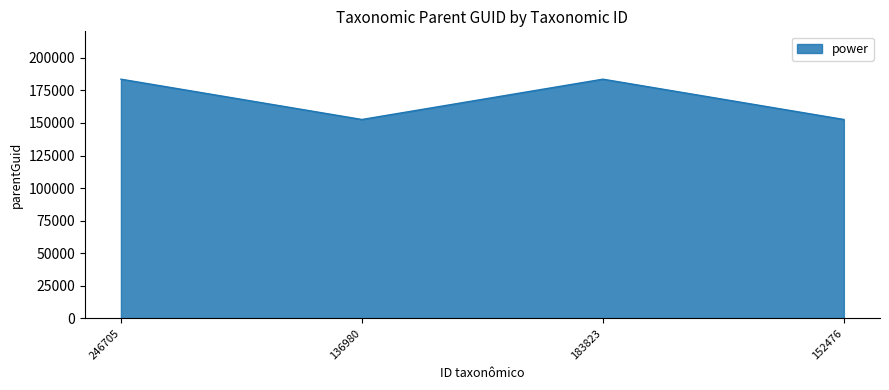

True or false: the data shows 205442 at 152476.

False